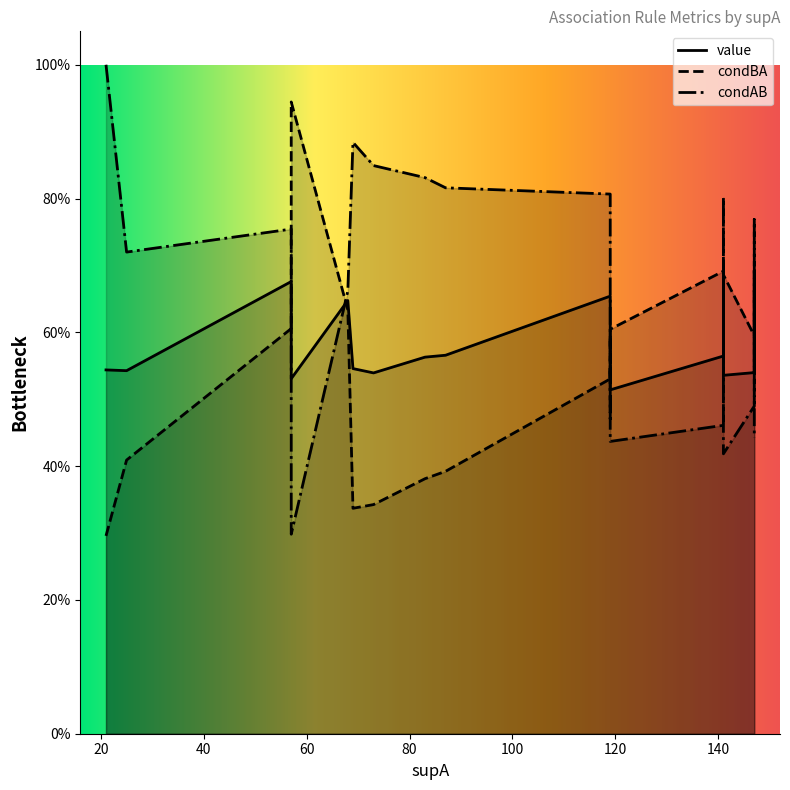

What is the minimum value shown in the chart?

0.3